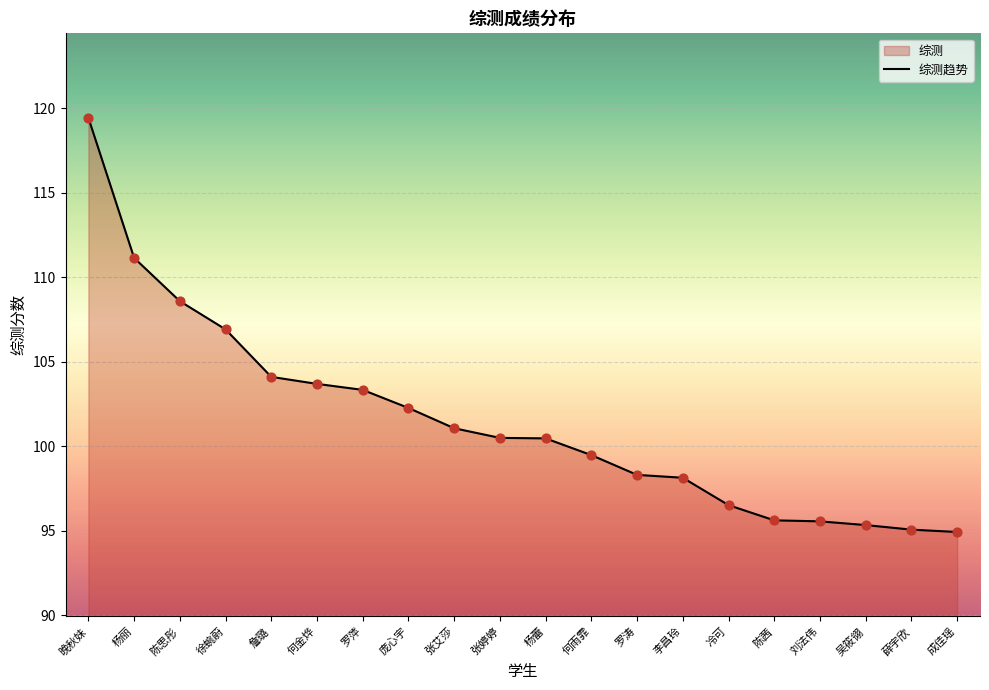

What is the ratio of the value at 徐蜿蔚 to the value at 罗萍?

1.0